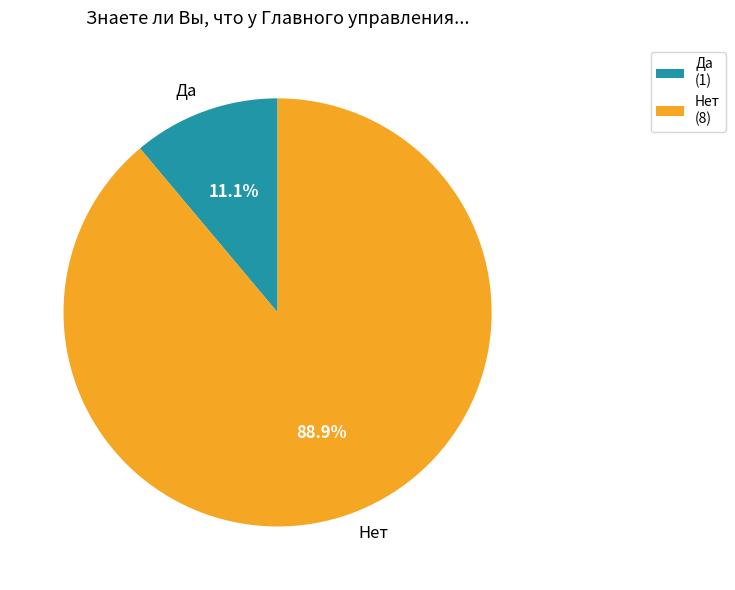

Is there a majority slice in this chart?

Yes